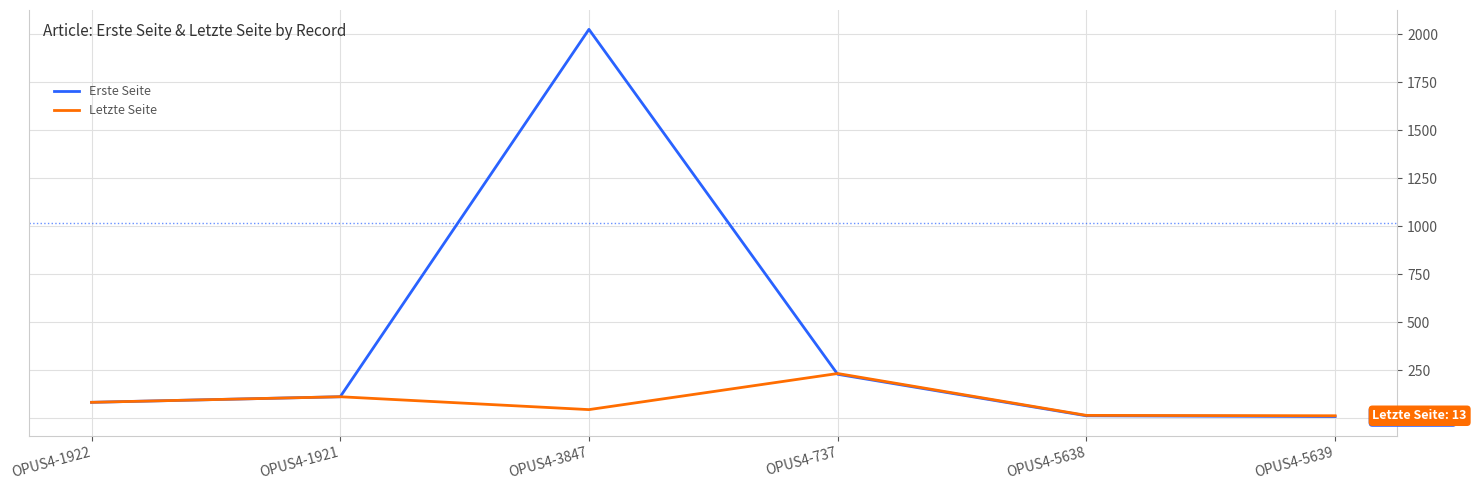

The Letzte Seite series shows 233 at OPUS4-737. True or false?

True